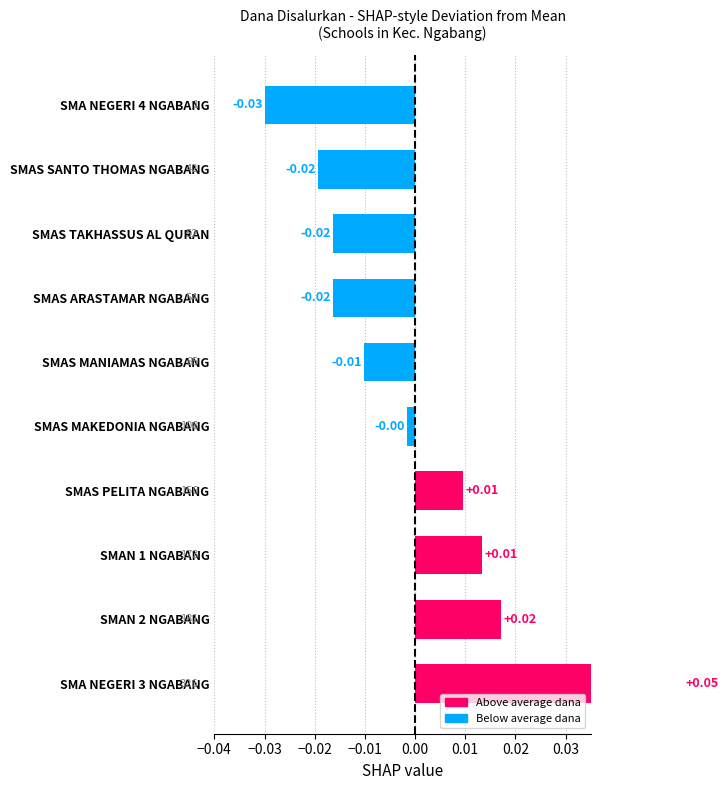

How many distinct data groups are displayed?

1